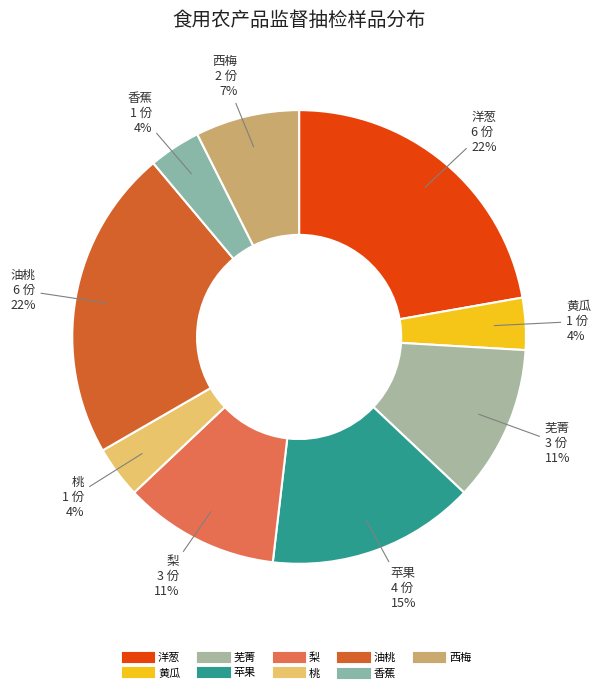

Combined, do 桃 and 香蕉 account for over 50%?

No